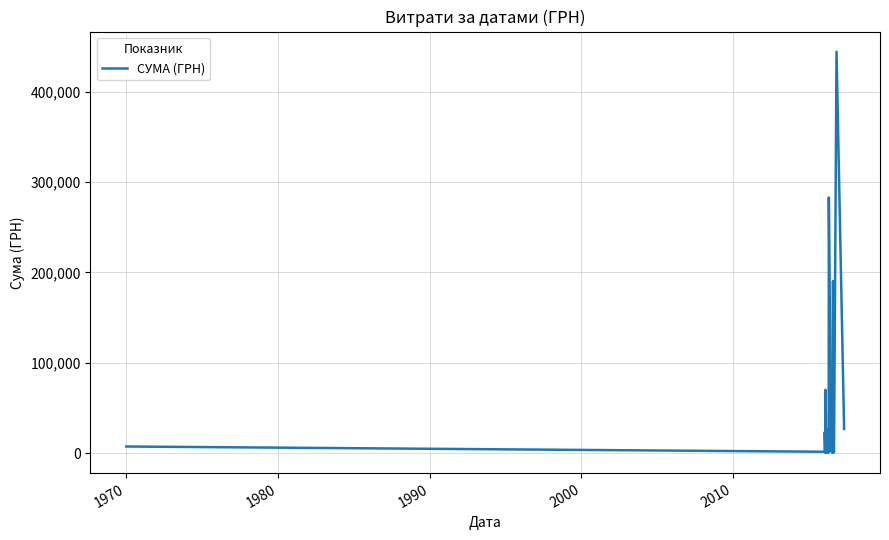

What is the difference between the maximum and minimum values?

444497.1